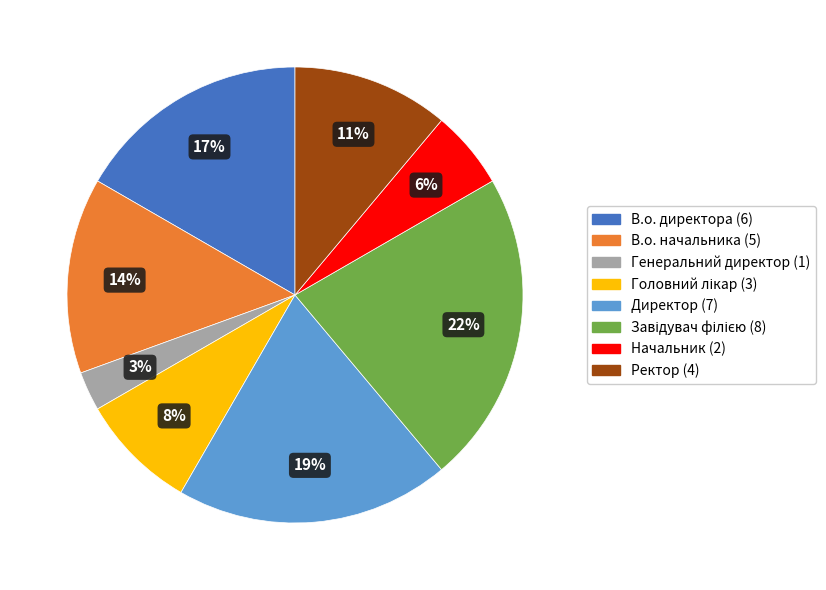

Is it true that В.о. директора is 7% of the pie?

False